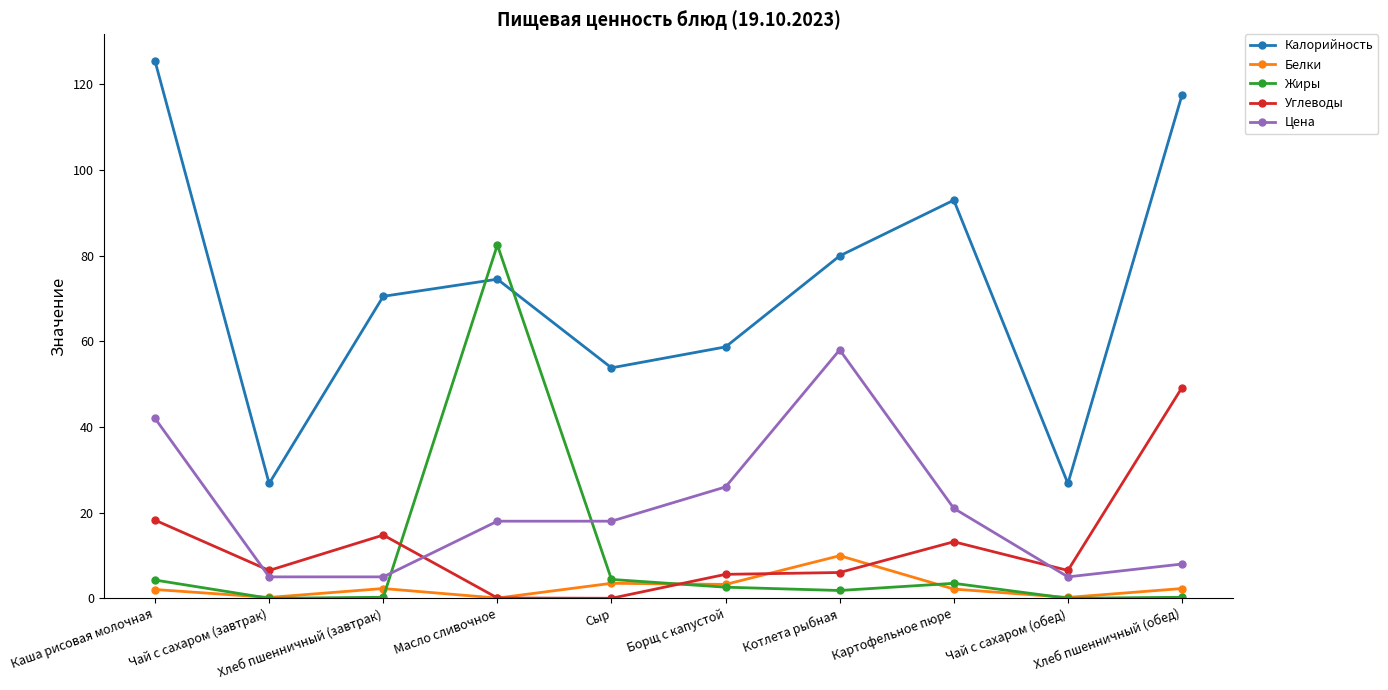

What is the label of the 10th point from the left?

Хлеб пшенничный (обед)